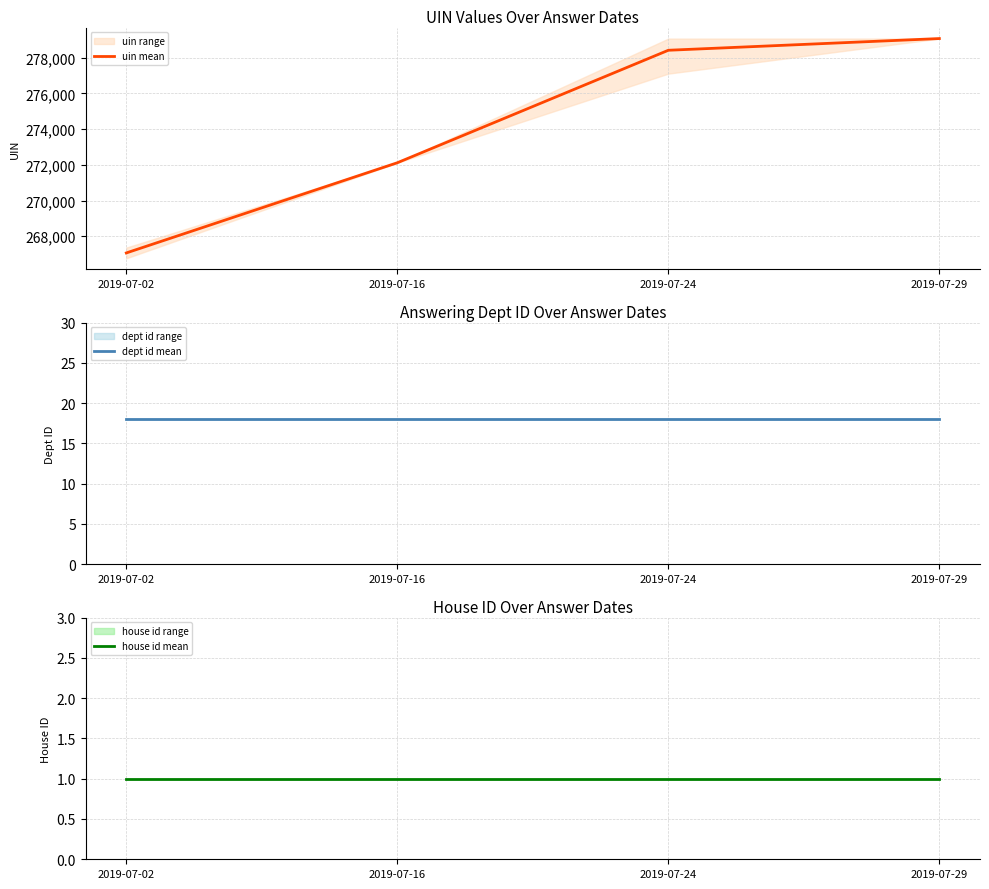

True or false: dept id mean has a value of 11.7 at 2019-07-02.

False